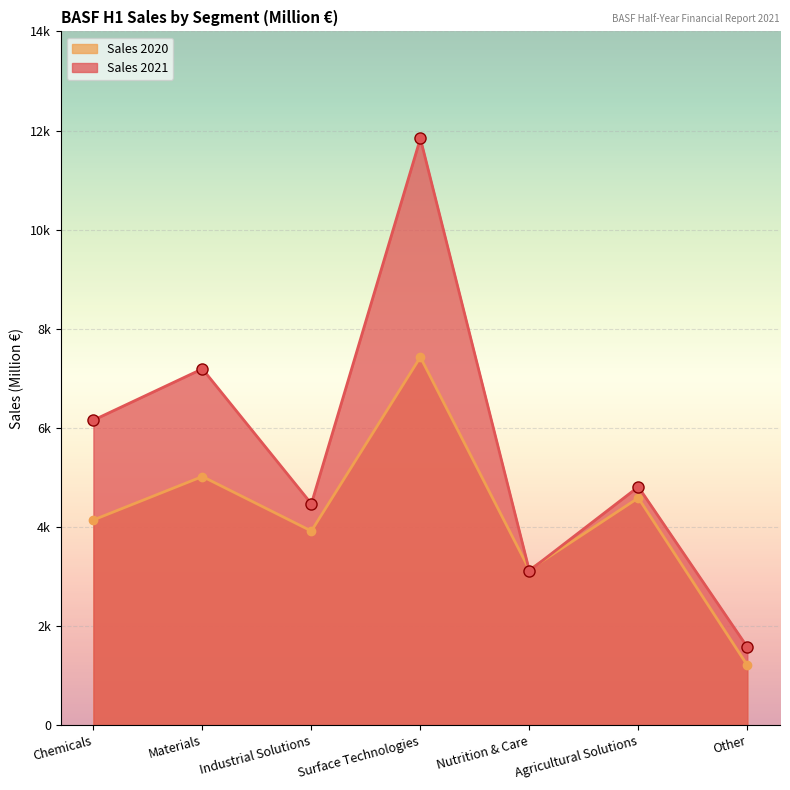

At how many categories does at least one series exceed 11787?

1